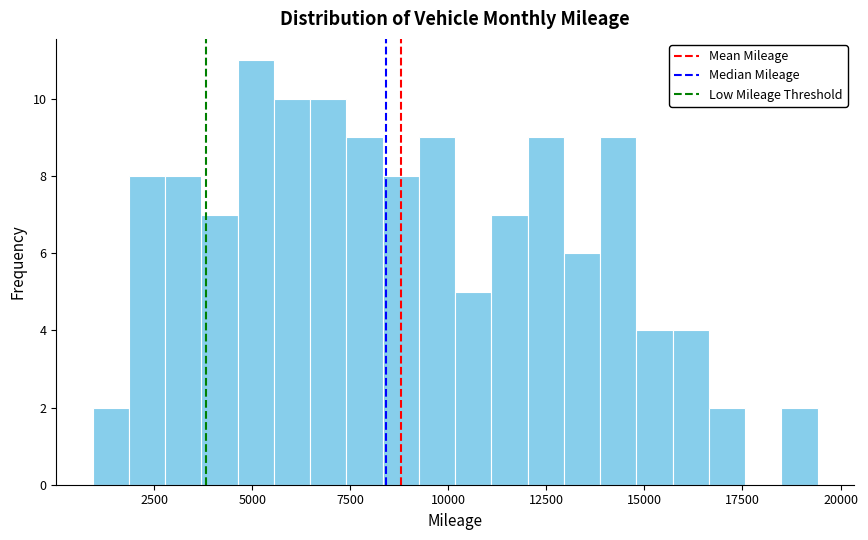

Read against the x-axis, roughly where is the centre of the tallest bar?

5000